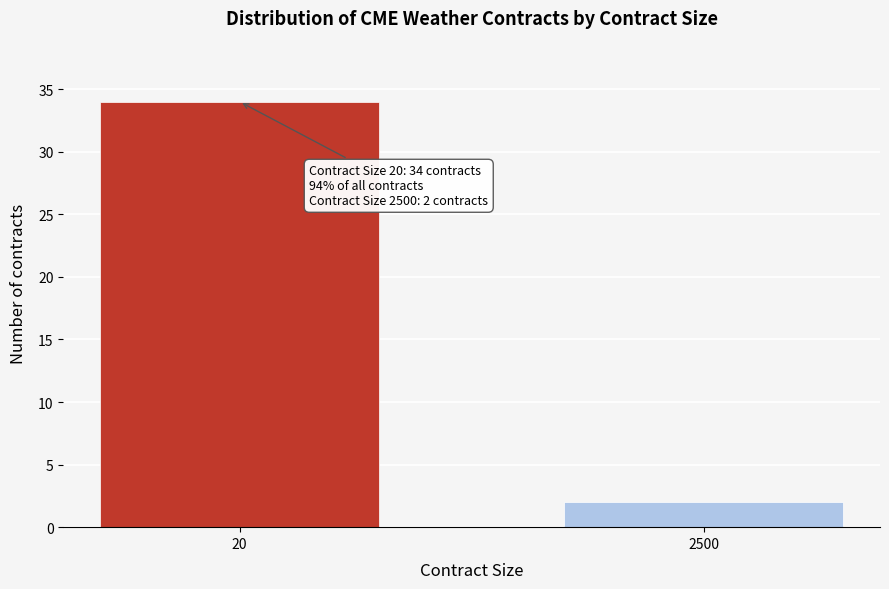

Reading left to right, extract all data points from this chart.

20=34	2500=2